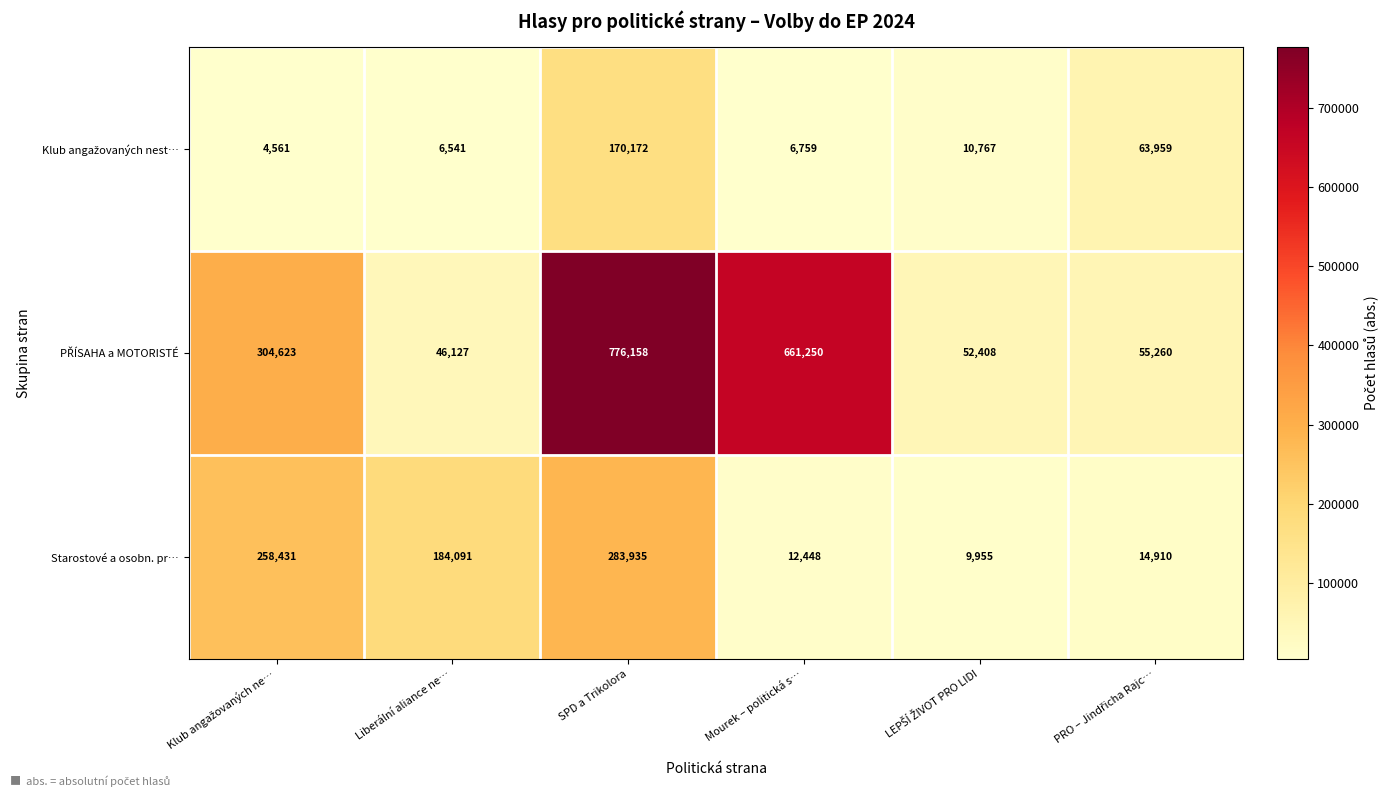

What is the spread (max minus min) of values at Liberální aliance ne…?

177550